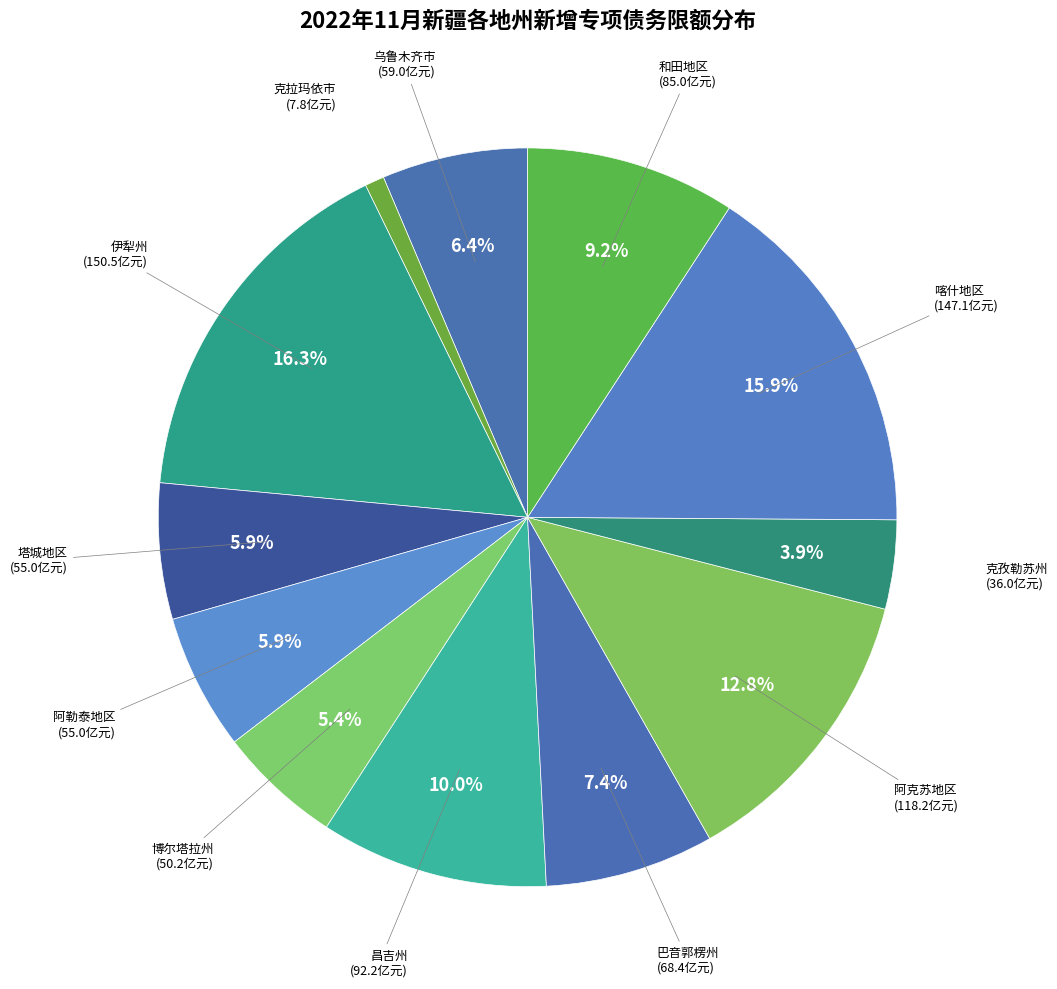

To the nearest percent, what portion does 喀什地区 represent?

16%